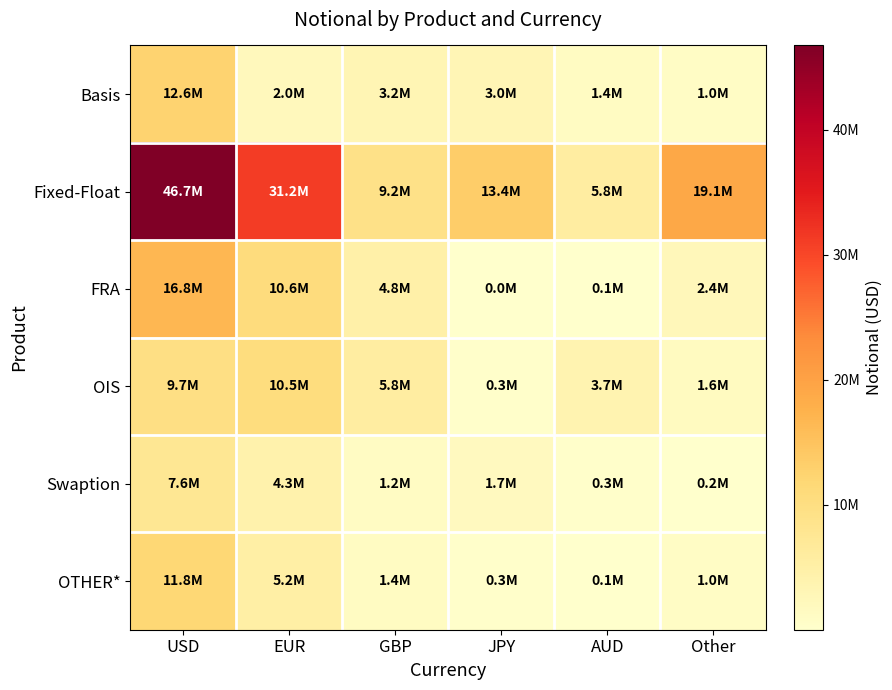

What is the minimum value shown in the chart?

5848